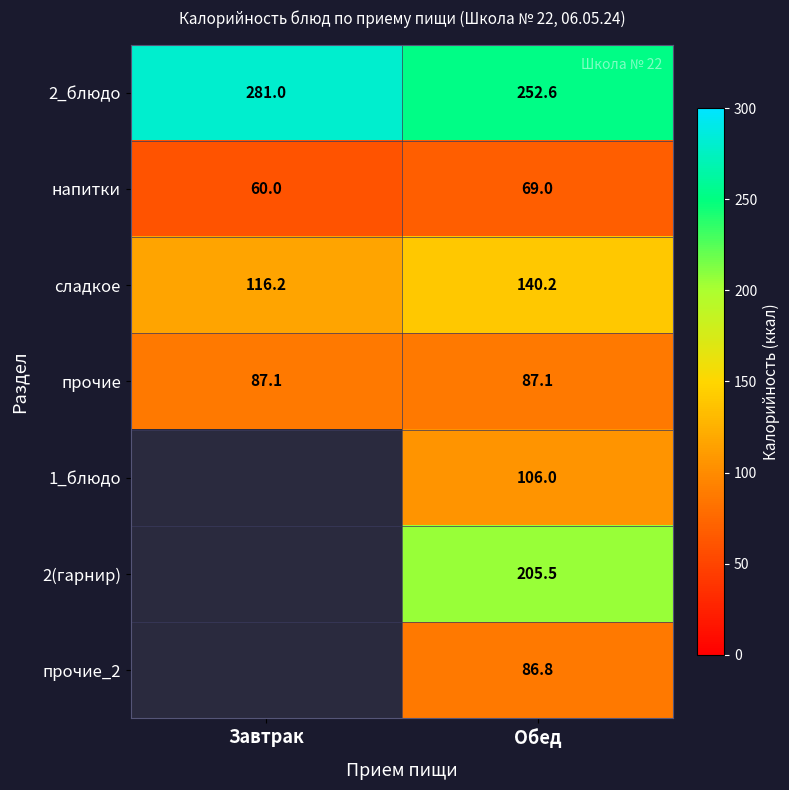

At Обед, list the series in order from largest to smallest.

2_блюдо, 2(гарнир), сладкое, 1_блюдо, прочие, прочие_2, напитки